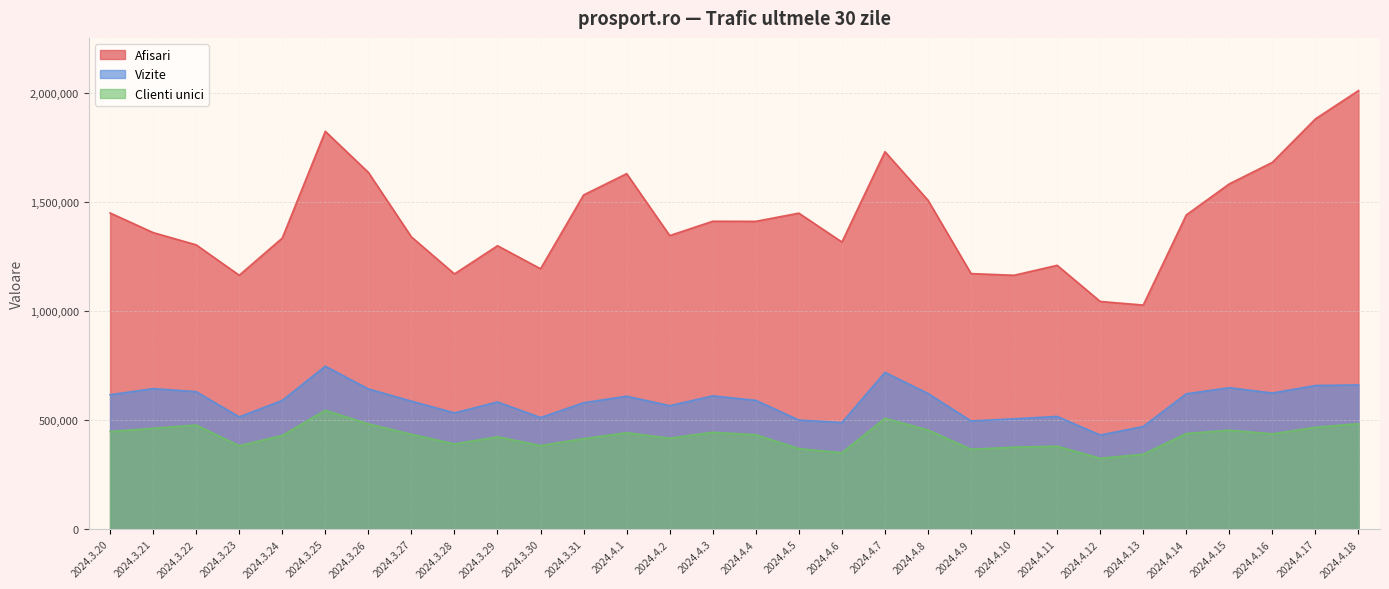

At which category does Afisari reach its first local valley?

2024.3.23